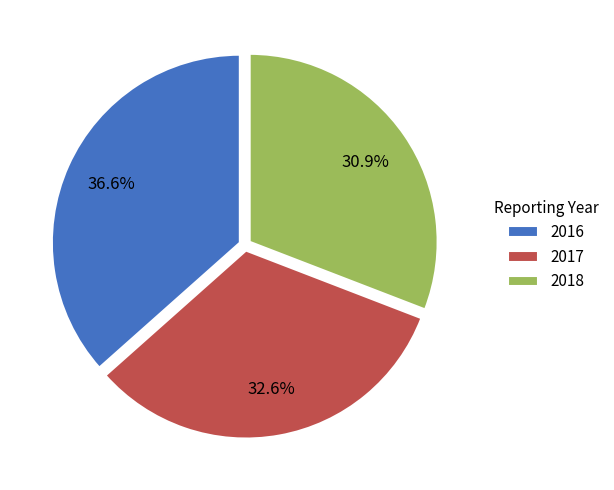

True or false: 2017 accounts for 33% of the total.

True